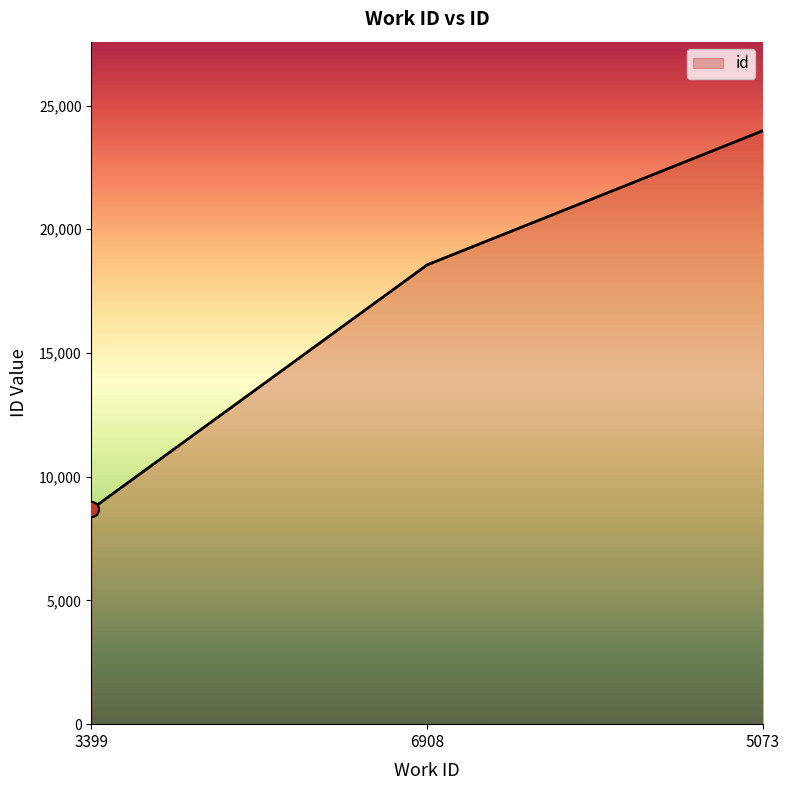

What is the change in value from 6908 to 5073?

+5421